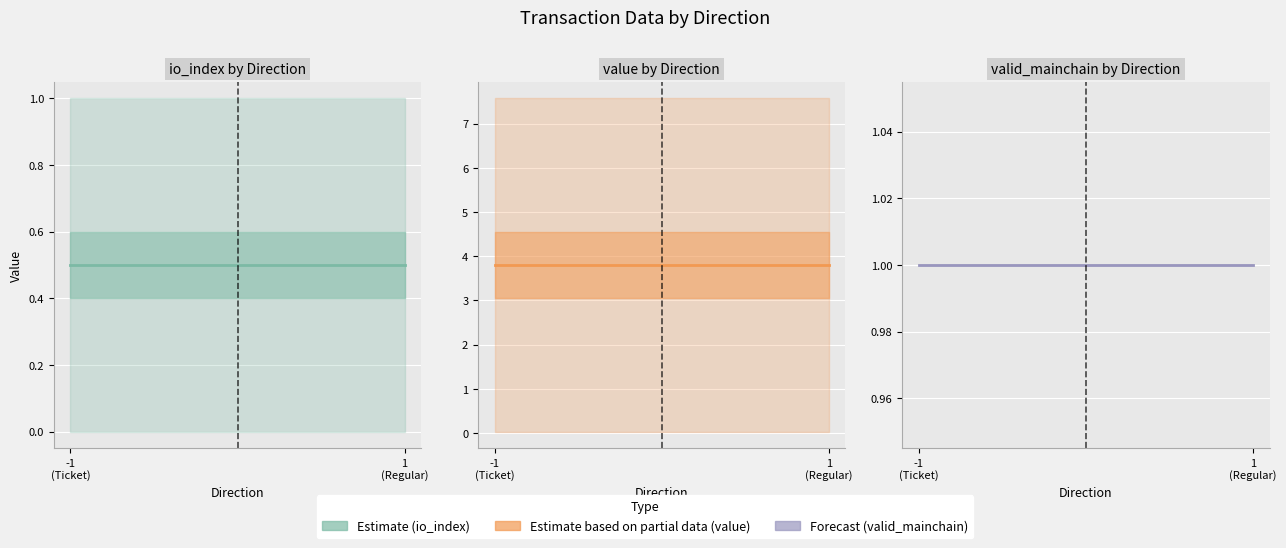

Reading right to left, list all the values displayed in this chart.

io_index: 1
(Regular)=0.5	-1
(Ticket)=0.5
value: 1
(Regular)=3.8	-1
(Ticket)=3.8
valid_mainchain: 1
(Regular)=1.0	-1
(Ticket)=1.0